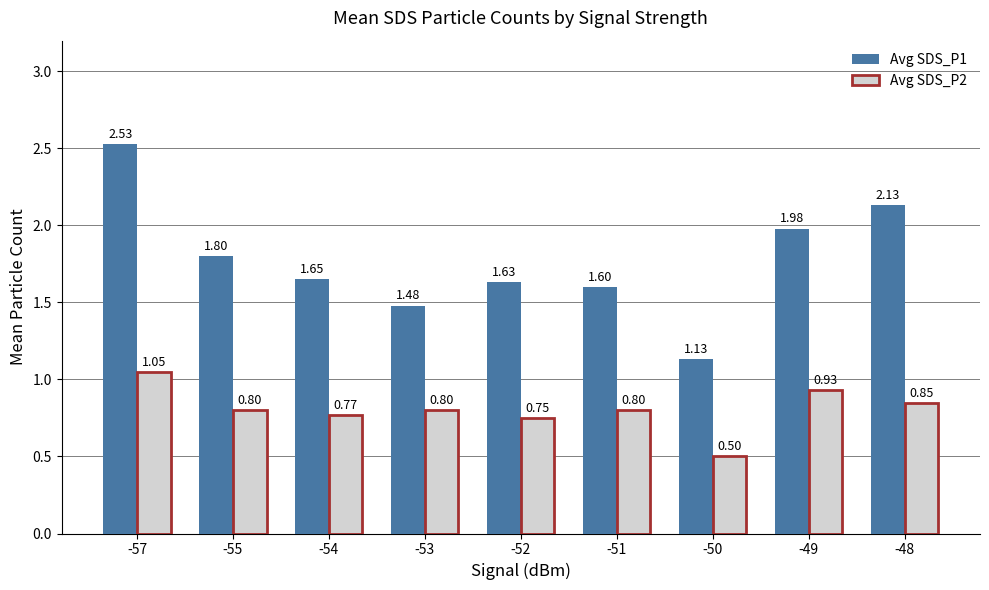

Are the bars horizontal?

No